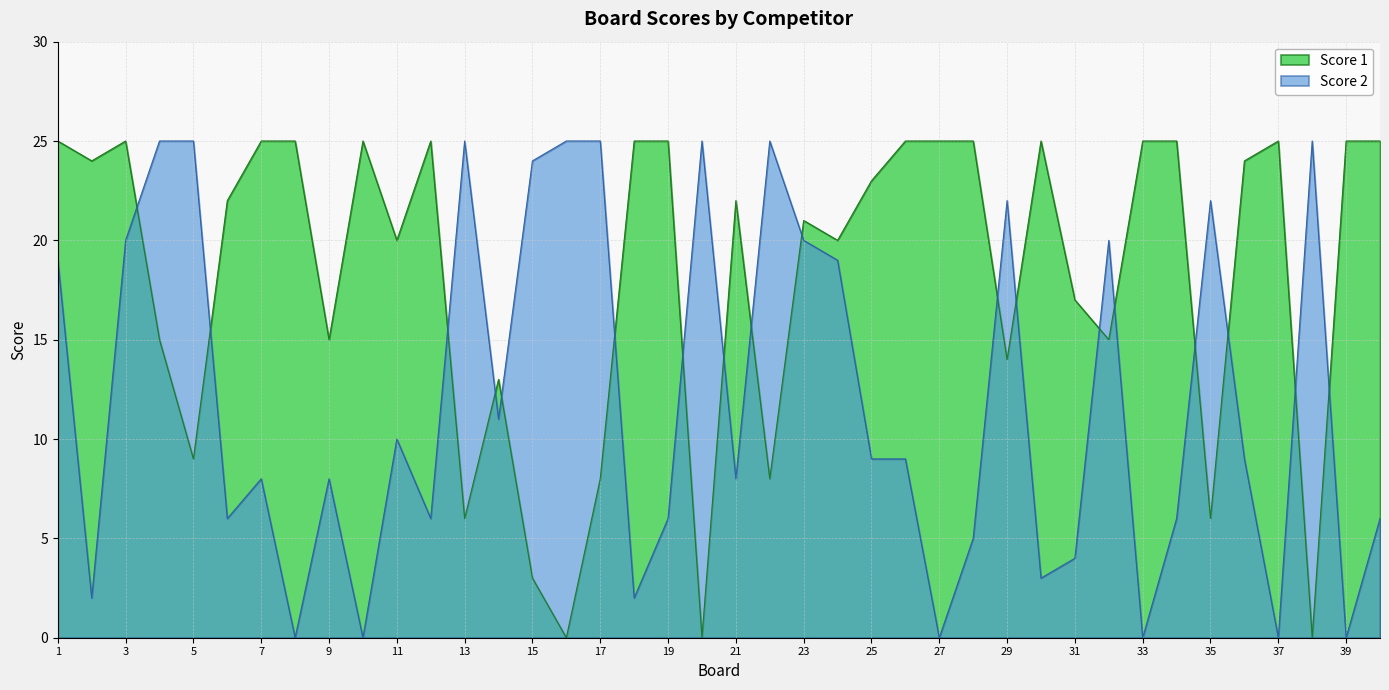

What is the greatest value displayed?

25